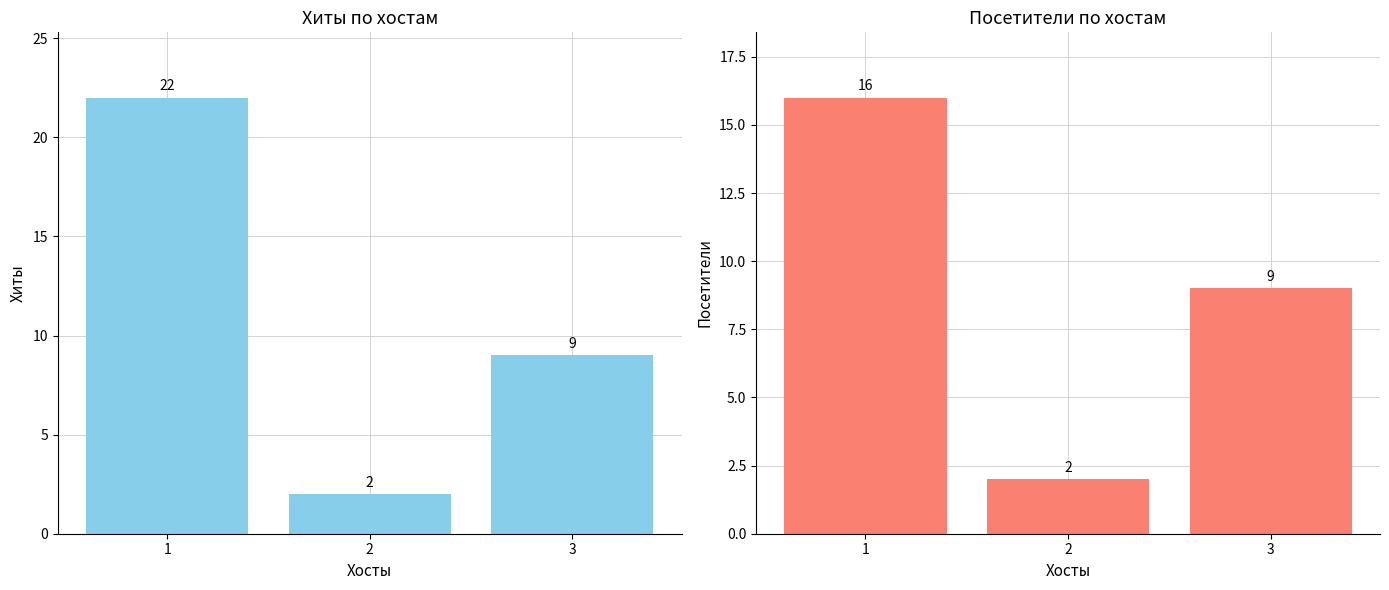

Count the Посетители values in the range 2 to 16.

3